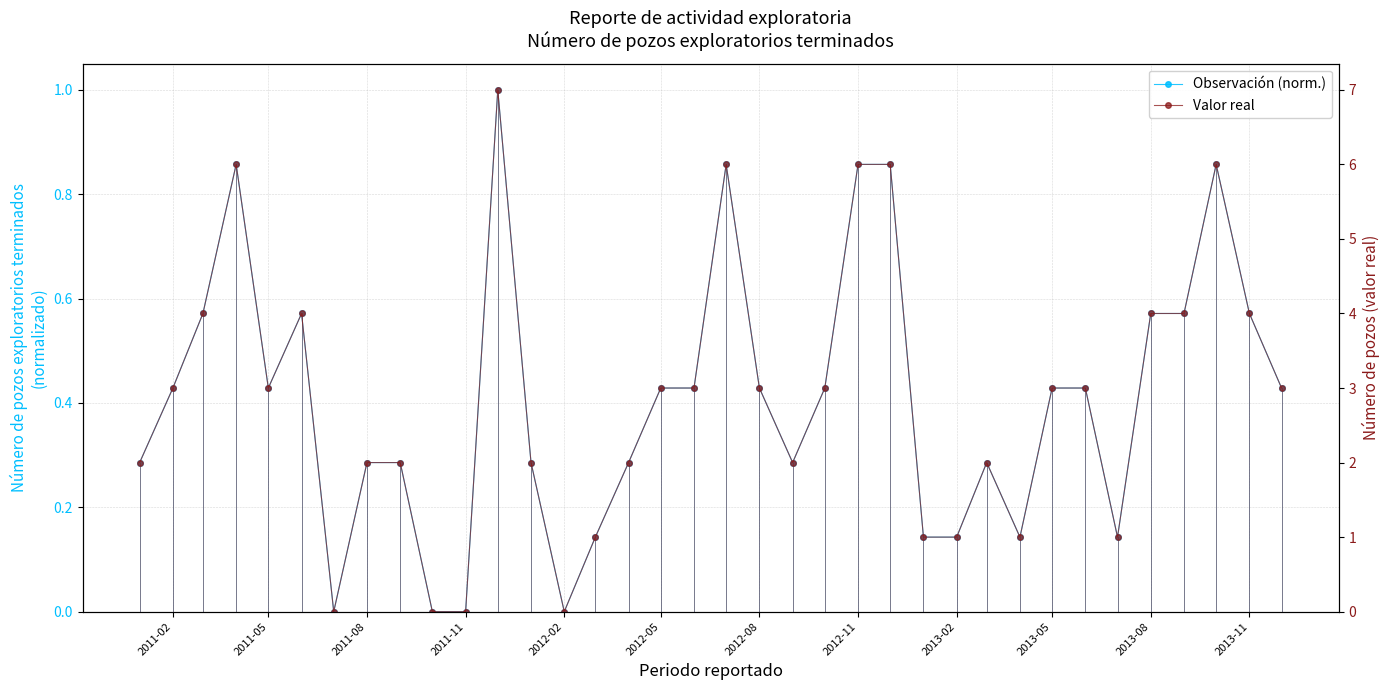

Is the value of Valores reales at 24 greater than the value of Número de pozos (normalizado) at 14?

Yes